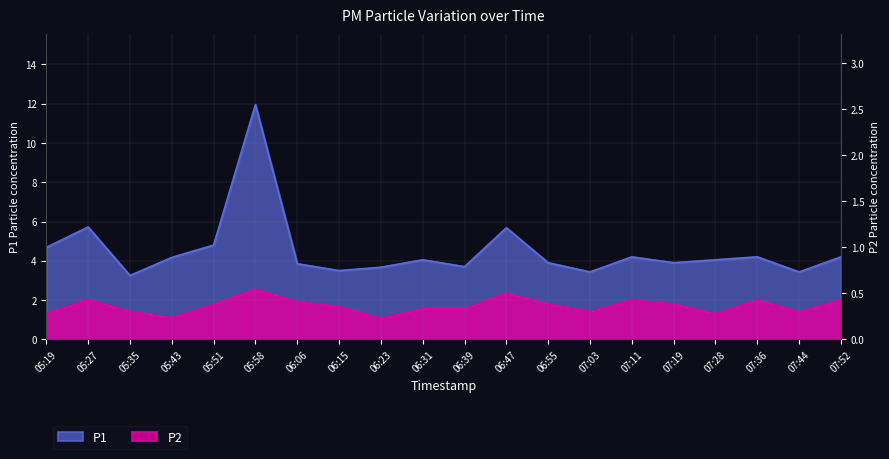

True or false: P1 and P2 cross at least once.

False